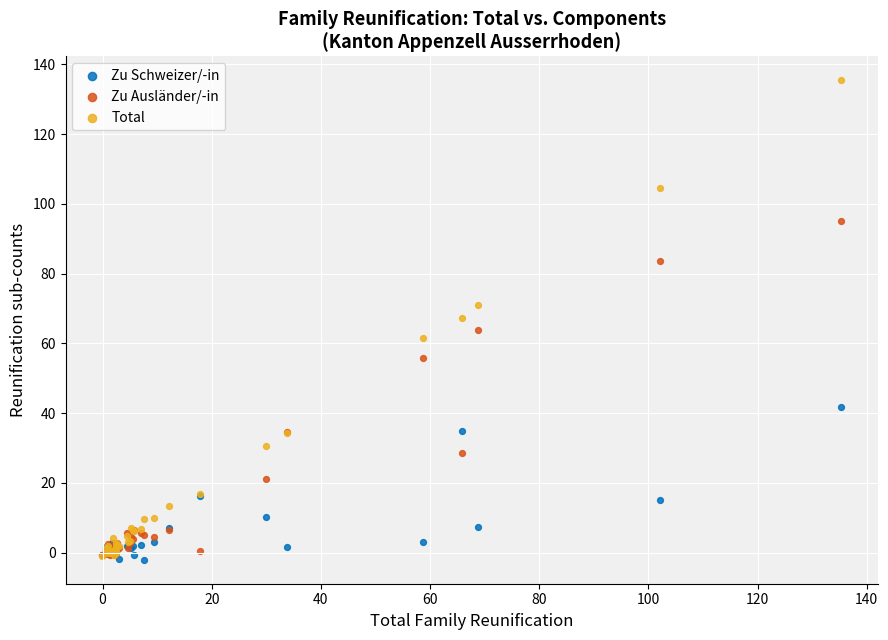

In the Zu Ausländer/-in series, what Y value is closest to 47?

55.9